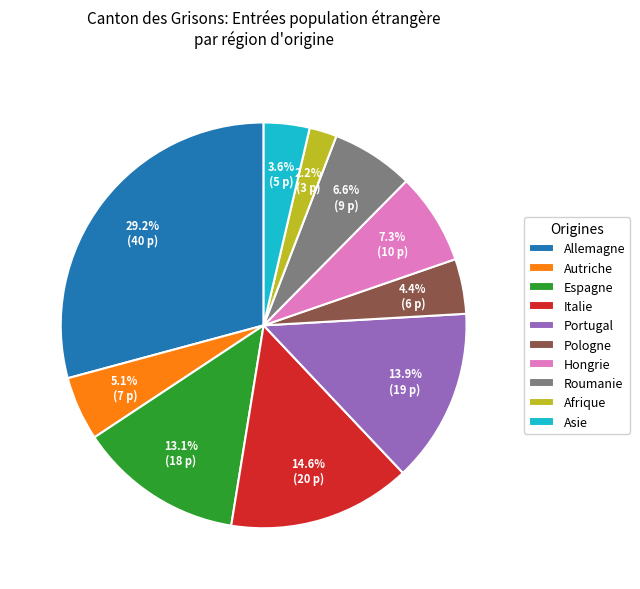

Is there a majority slice in this chart?

No